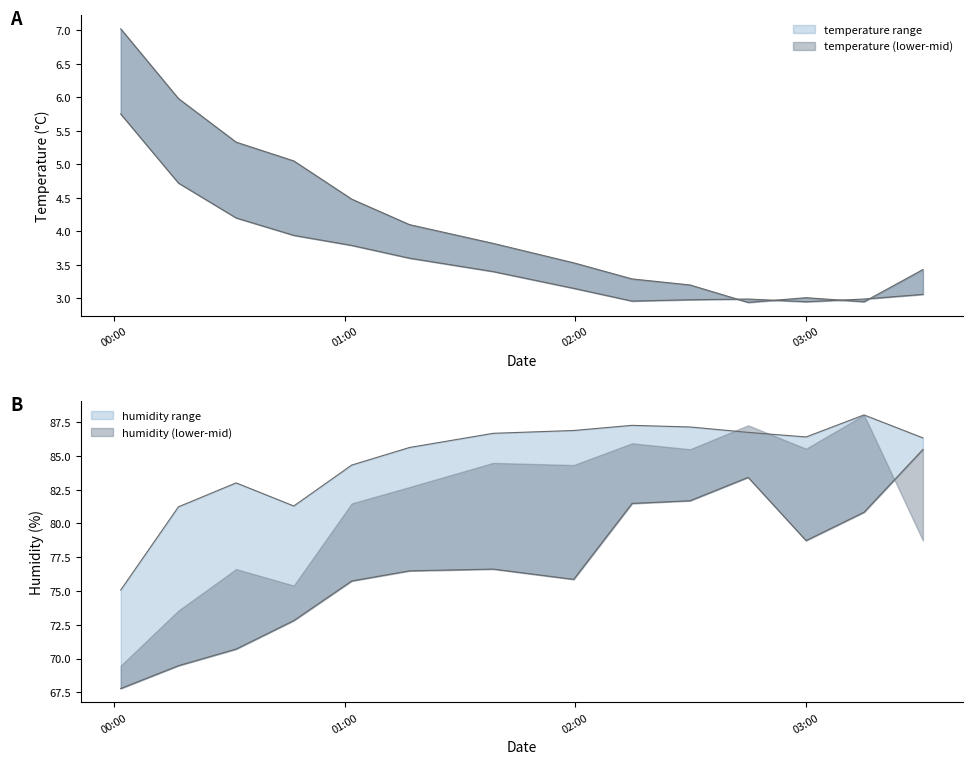

What is the label of the 14th point from the right?

2023-05-10T00:01:39